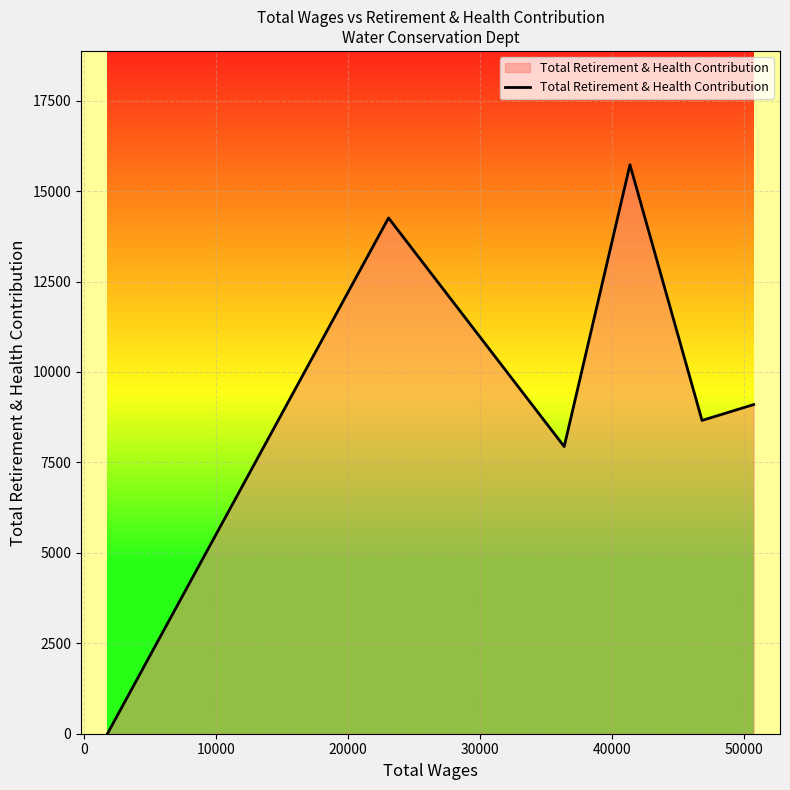

True or false: the data has more than 1 interior local peaks.

True